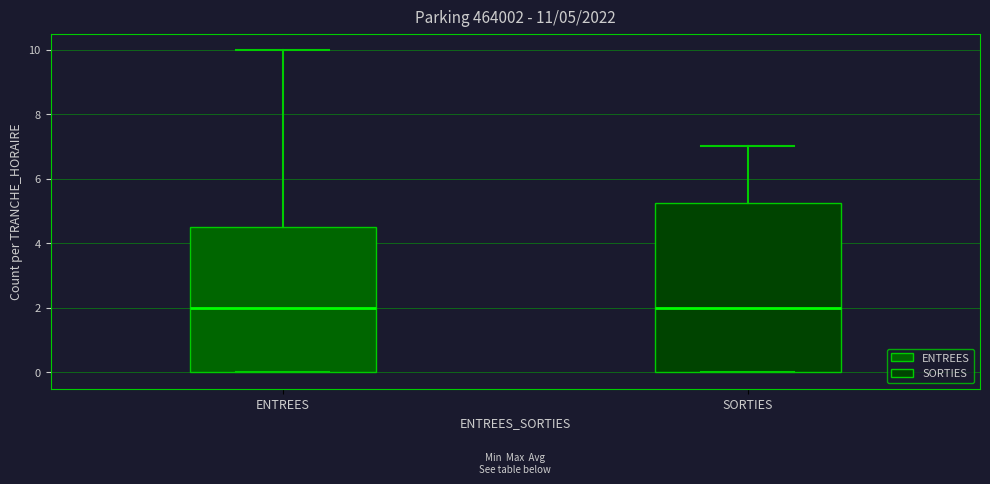

Comparing the boxes themselves (not the whiskers), which one is the tallest?

SORTIES